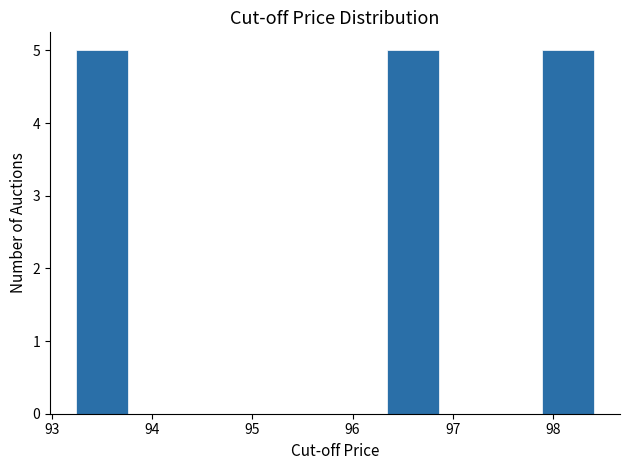

How tall is the bar that spans 96.3 to 96.9 on the x-axis? Neither the bar edges nor the heights are printed on the chart, so give them approximately, as read against the axes.

5